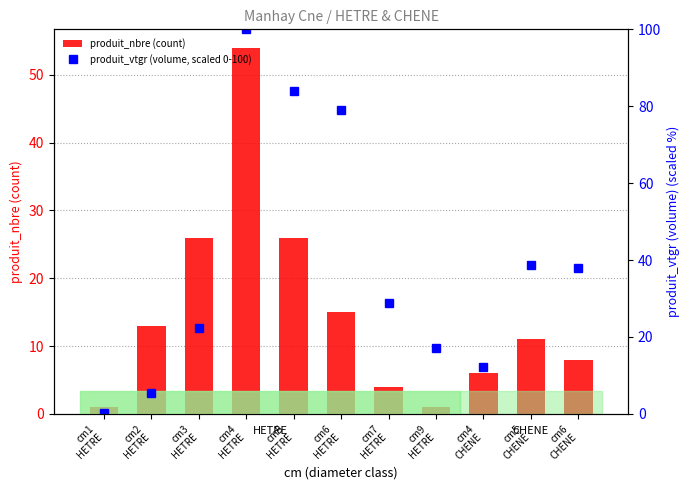

Which series has the largest range (max minus min)?

produit_vtgr (volume, scaled 0-100)